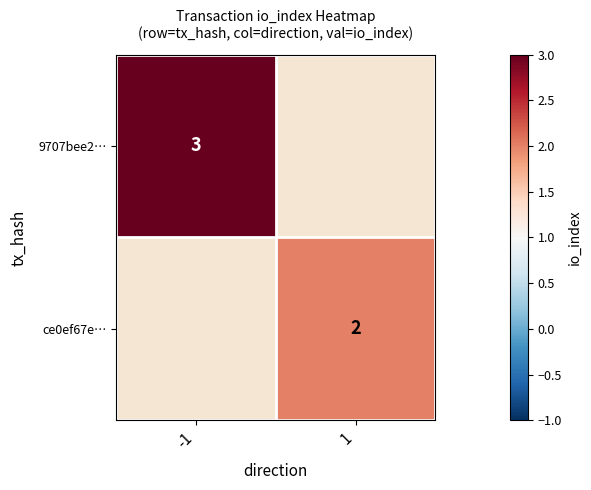

True or false: ce0ef67e… has a value of 1 at 1.

False